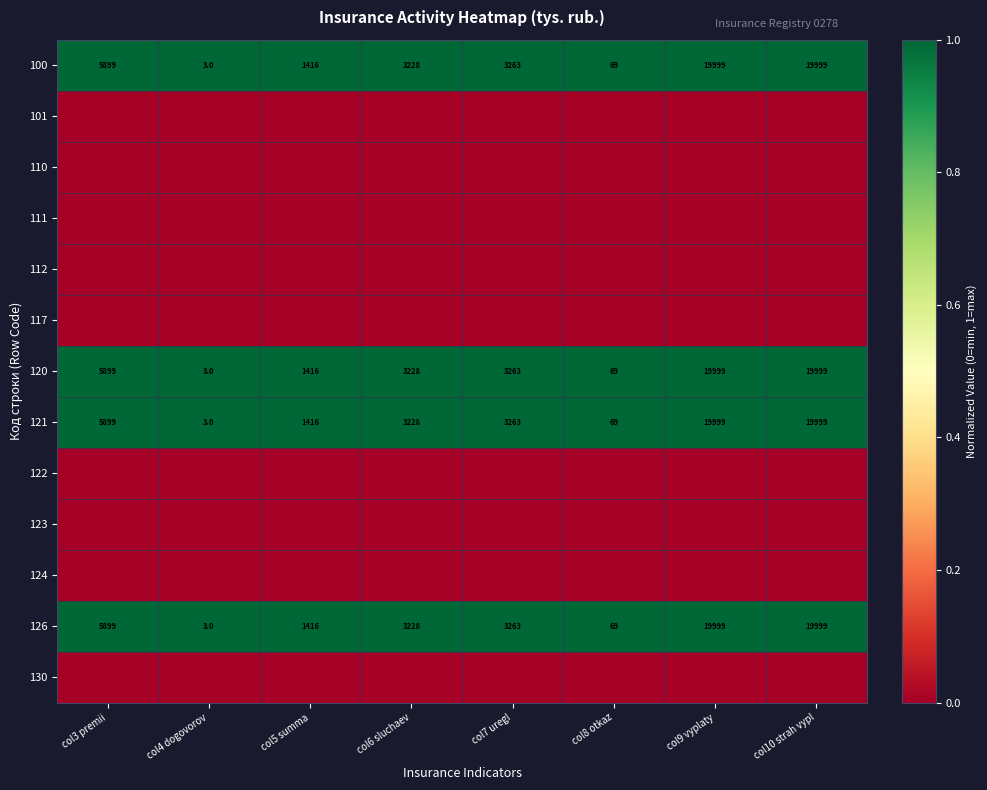

What is the difference between the highest and lowest values at col7 uregl?

1